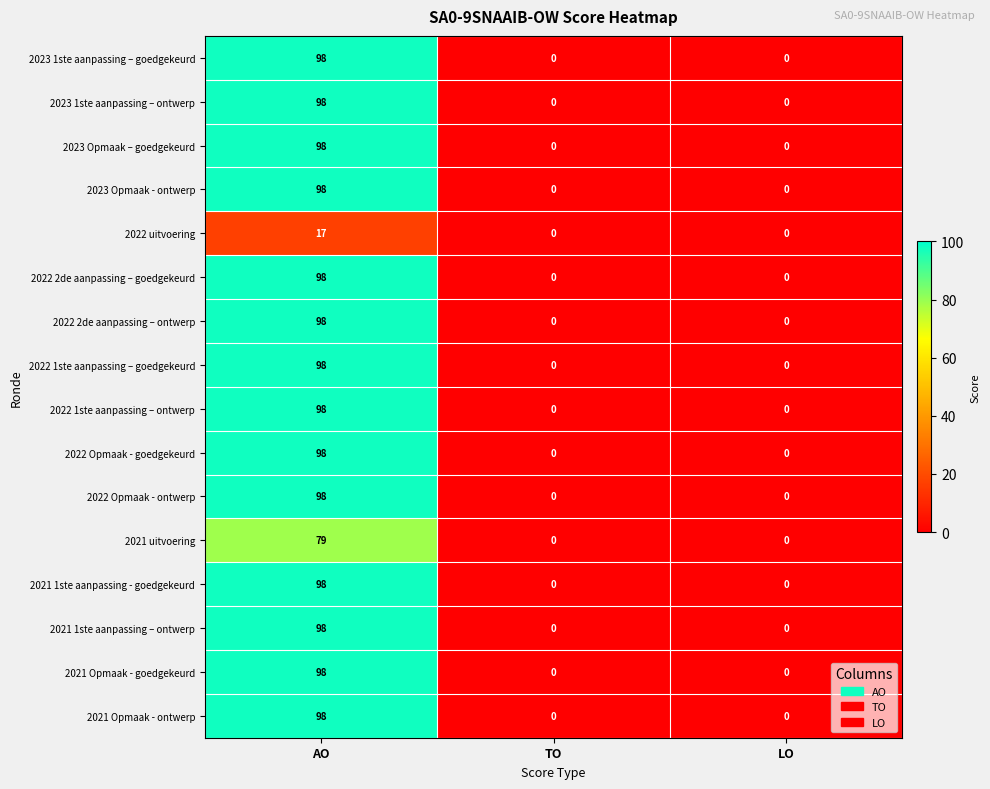

Is it true that 2022 uitvoering equals -10 at LO?

False